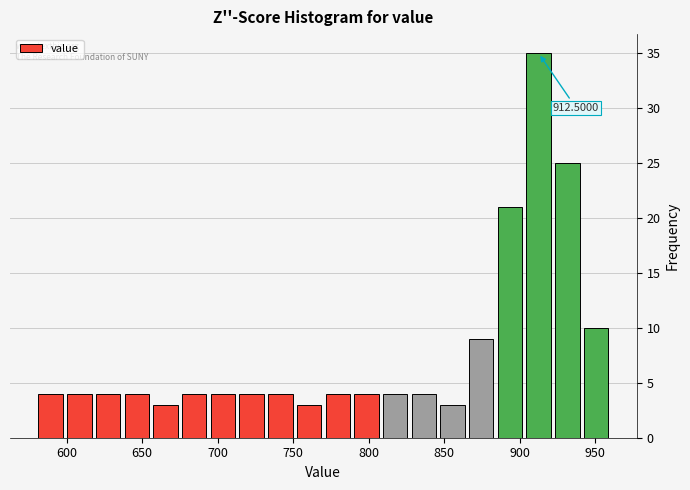

Around what value on the x-axis is the tallest bar? Give the approximate position of its centre, as read against the axis.

915